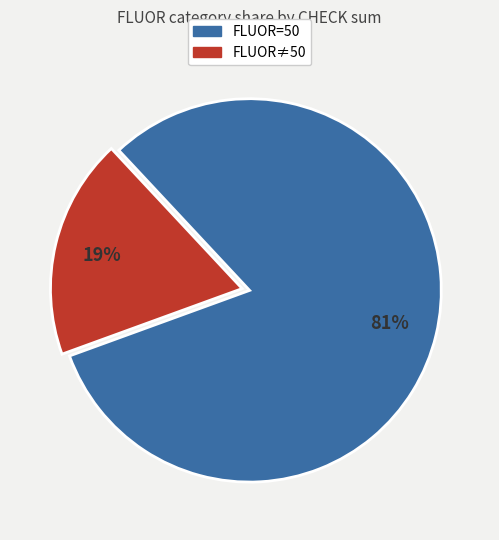

Rank the categories by value from lowest to highest.

FLUOR≠50, FLUOR=50